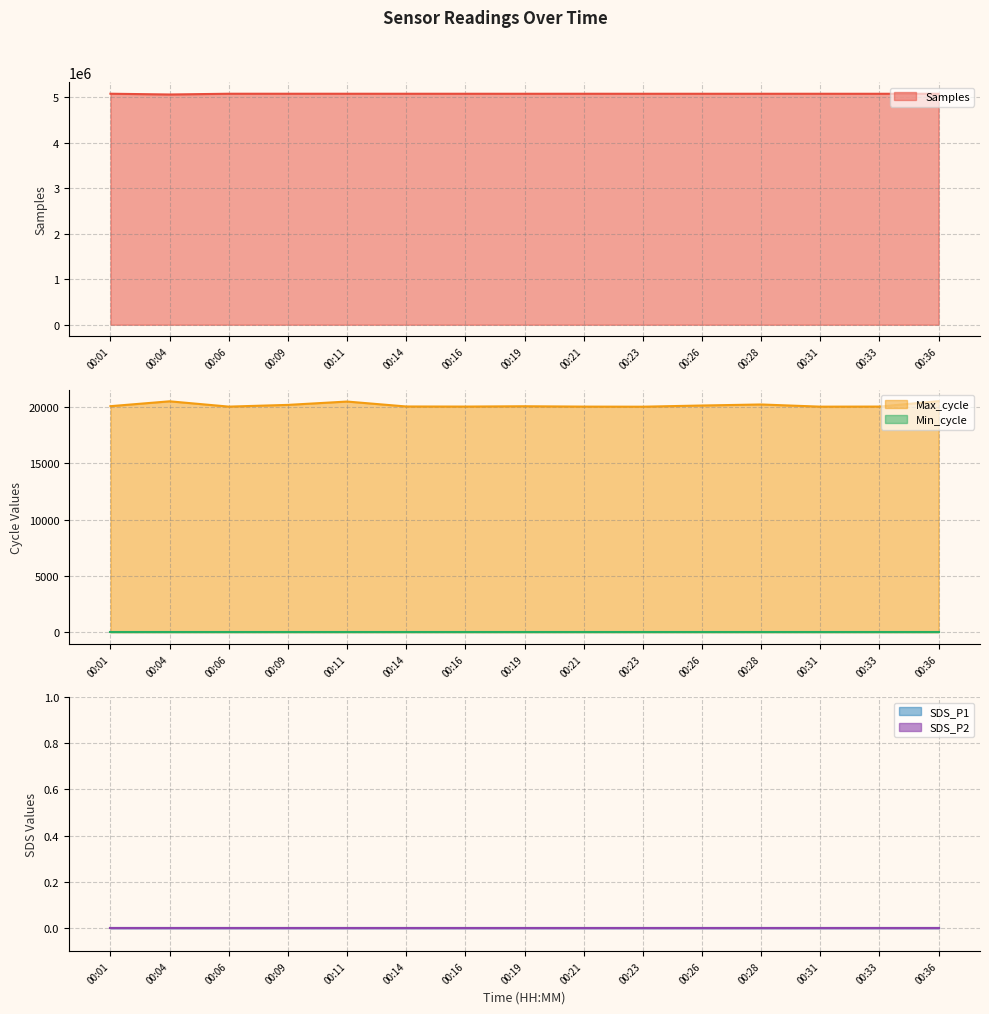

True or false: Samples and Max_cycle intersect in this chart.

False